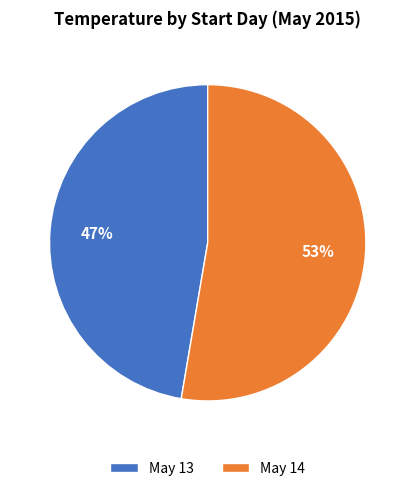

To the nearest percent, what is the average slice percentage?

50%